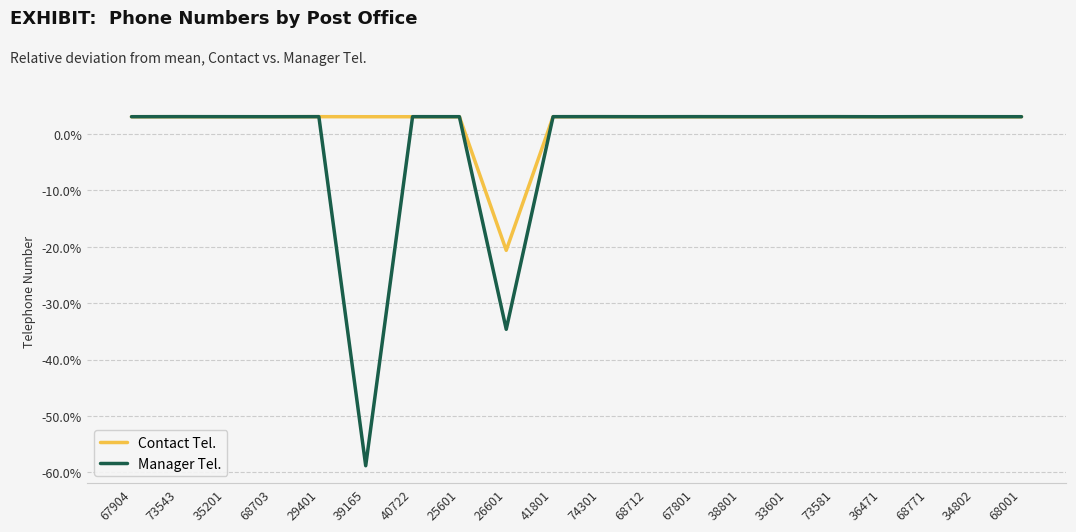

What is the total value across all series at 40722?

6.2